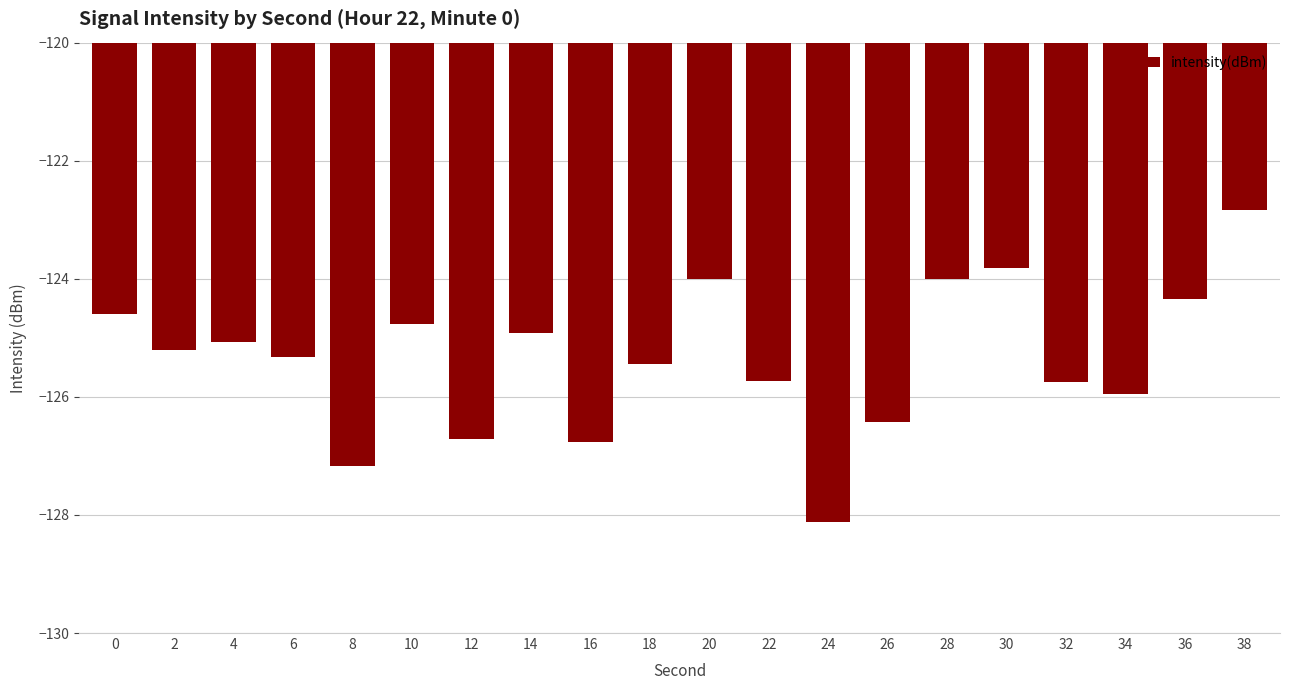

Between 36 and 2, which is larger?

36